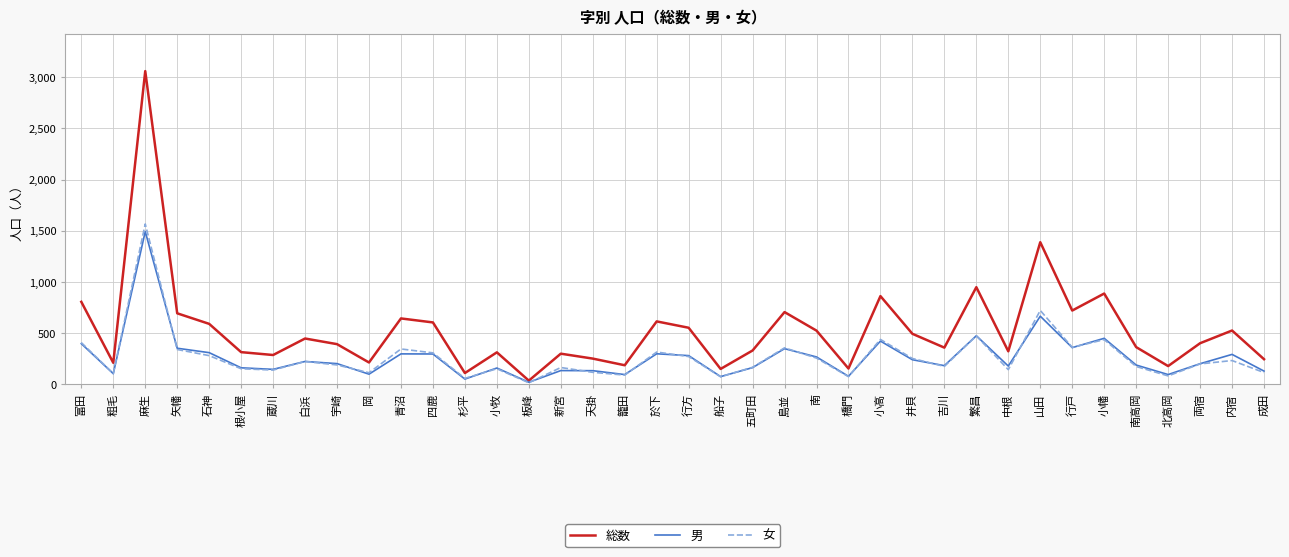

At which category does the chart reach its minimum across all series?

板峰